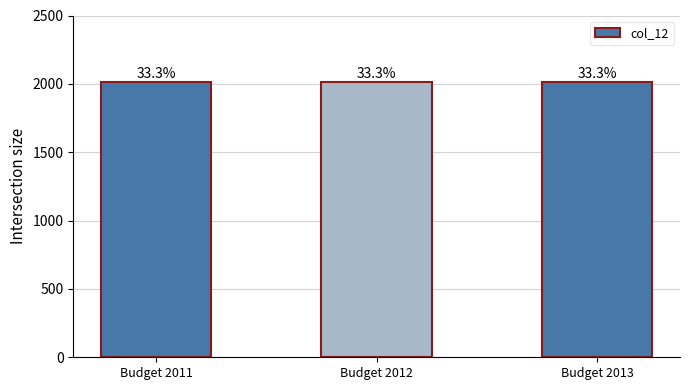

Are the bars horizontal?

No